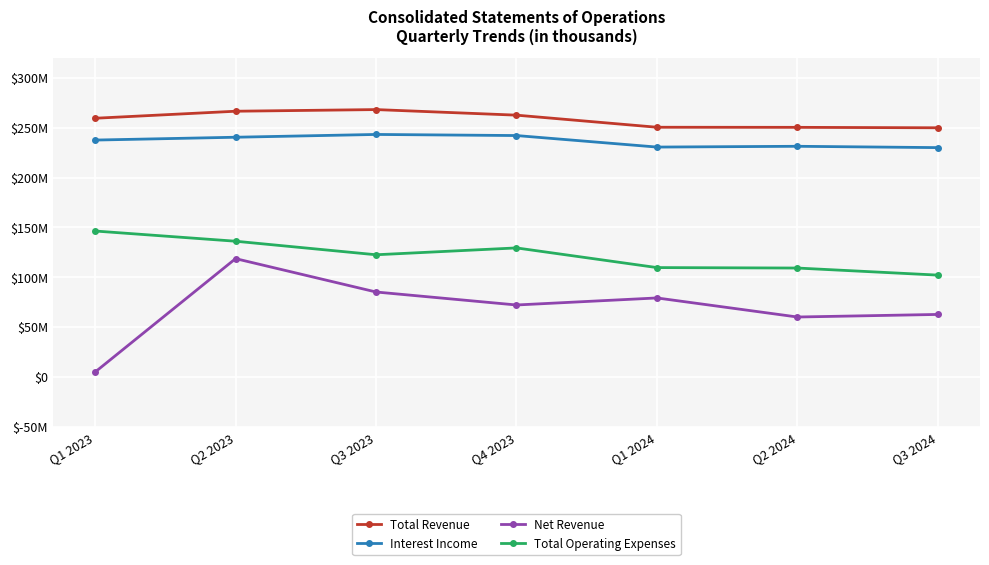

What are all the series names shown in the legend?

Total Revenue, Interest Income, Net Revenue, Total Operating Expenses